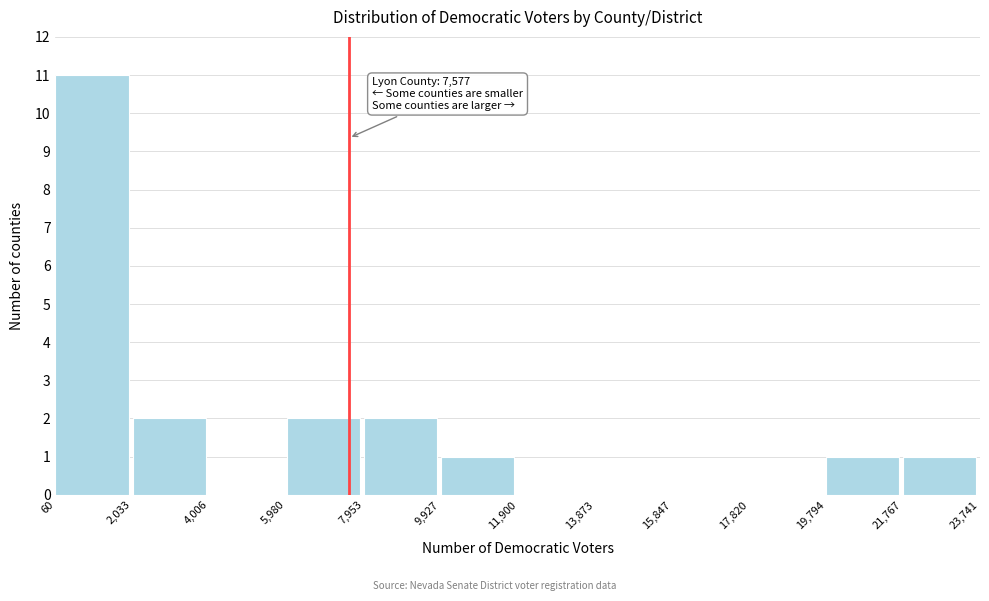

Which range on the x-axis has the tallest bar?

60 to 2,033